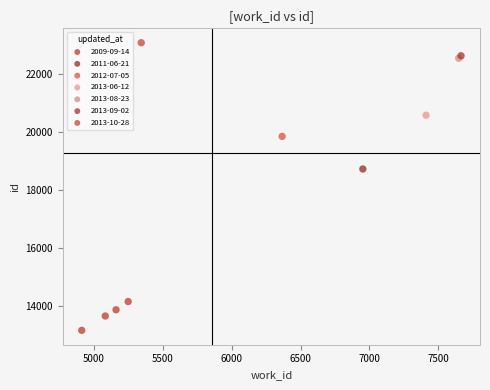

Which series contains the lowest Y value?

2009-09-14